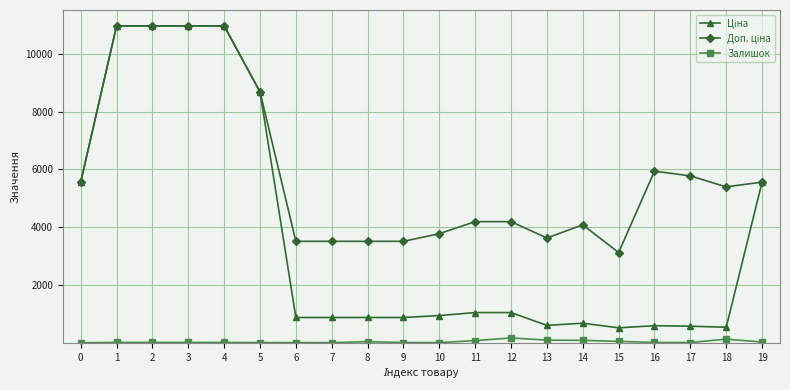

What is the maximum value shown in the chart?

10964.4